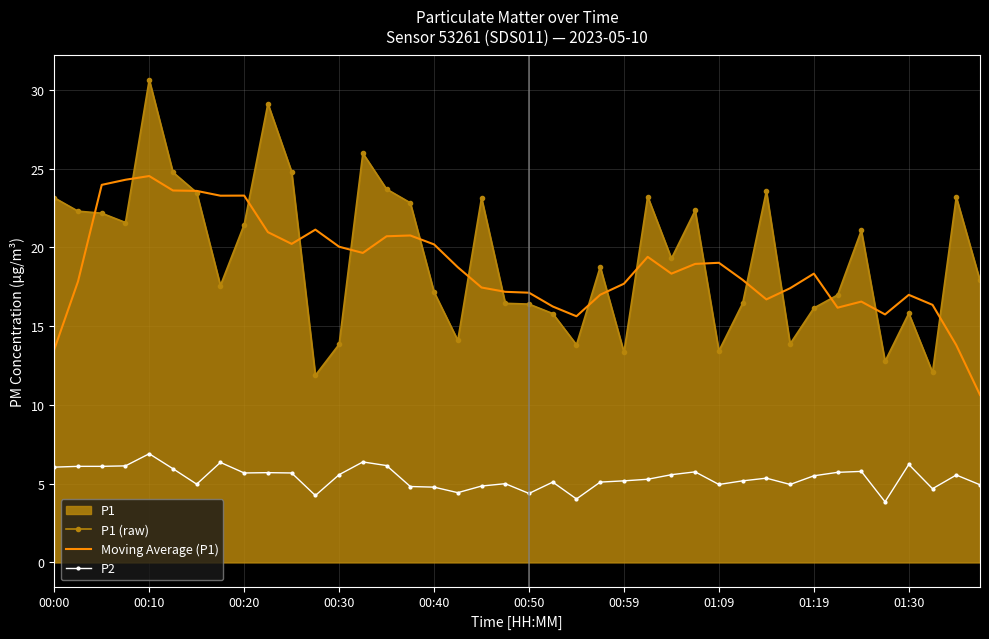

True or false: P1 (raw) and P2 cross at least once.

False